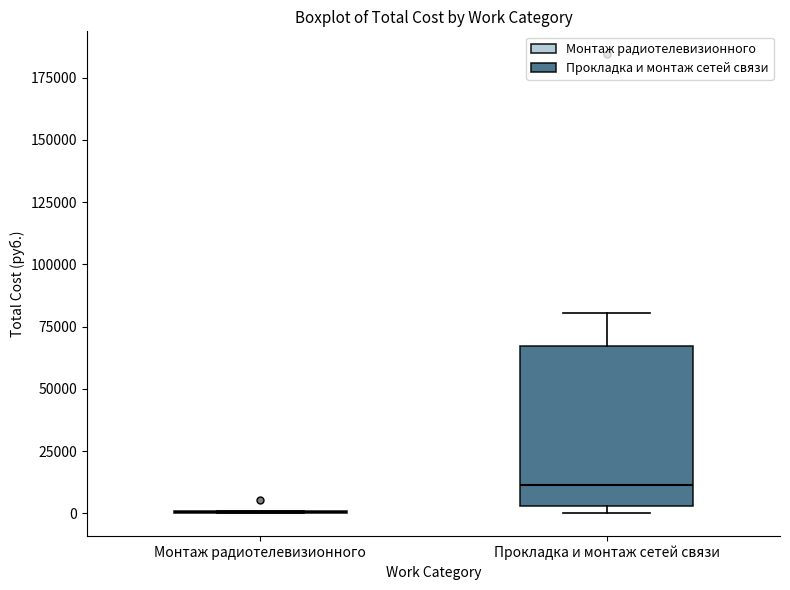

Reading left to right, read every box against the y-axis: the position of its median line, the range the box covers, and the ends of its whiskers. The values are not printed on the chart, so give them approximately, as read against the axis.

Монтаж радиотелевизионного: box collapsed to a line at 0, whiskers 0 to 0
Прокладка и монтаж сетей связи: median 10000, box 5000 to 65000, whiskers 0 to 80000